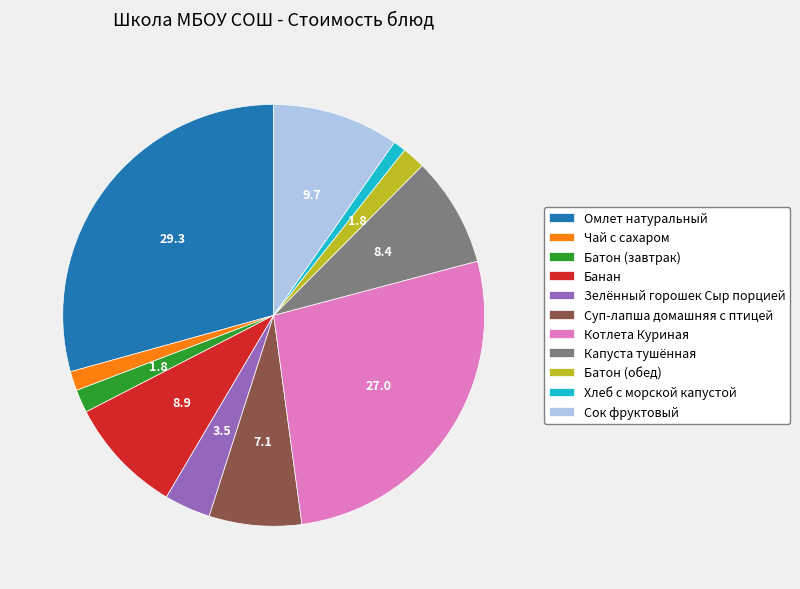

Is it true that Батон (завтрак) is 10% of the pie?

False